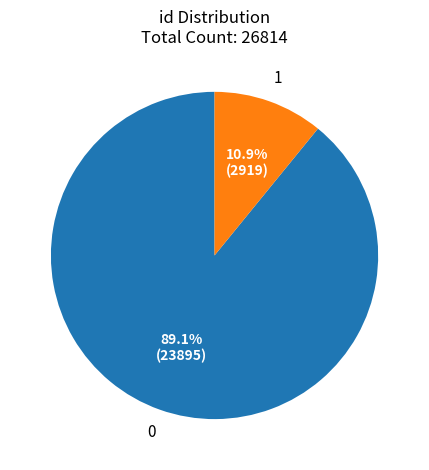

Is there any slice that represents more than half of the pie?

Yes